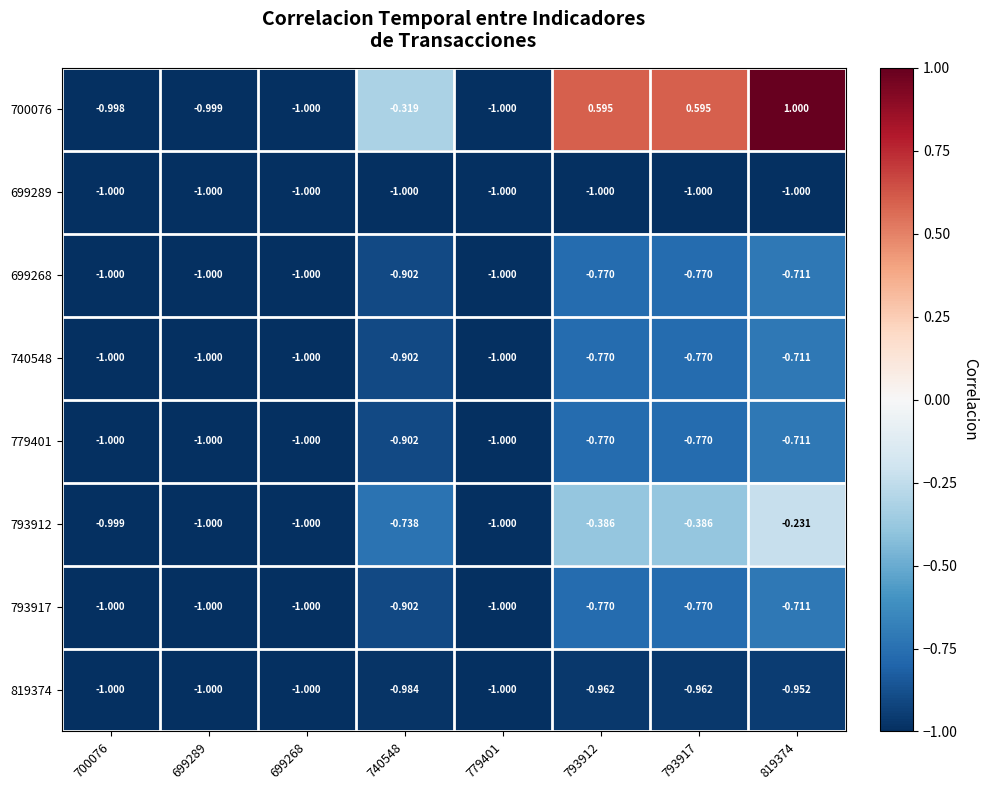

Is the value of 699268 at 819374 greater than the value of 819374 at 699268?

Yes